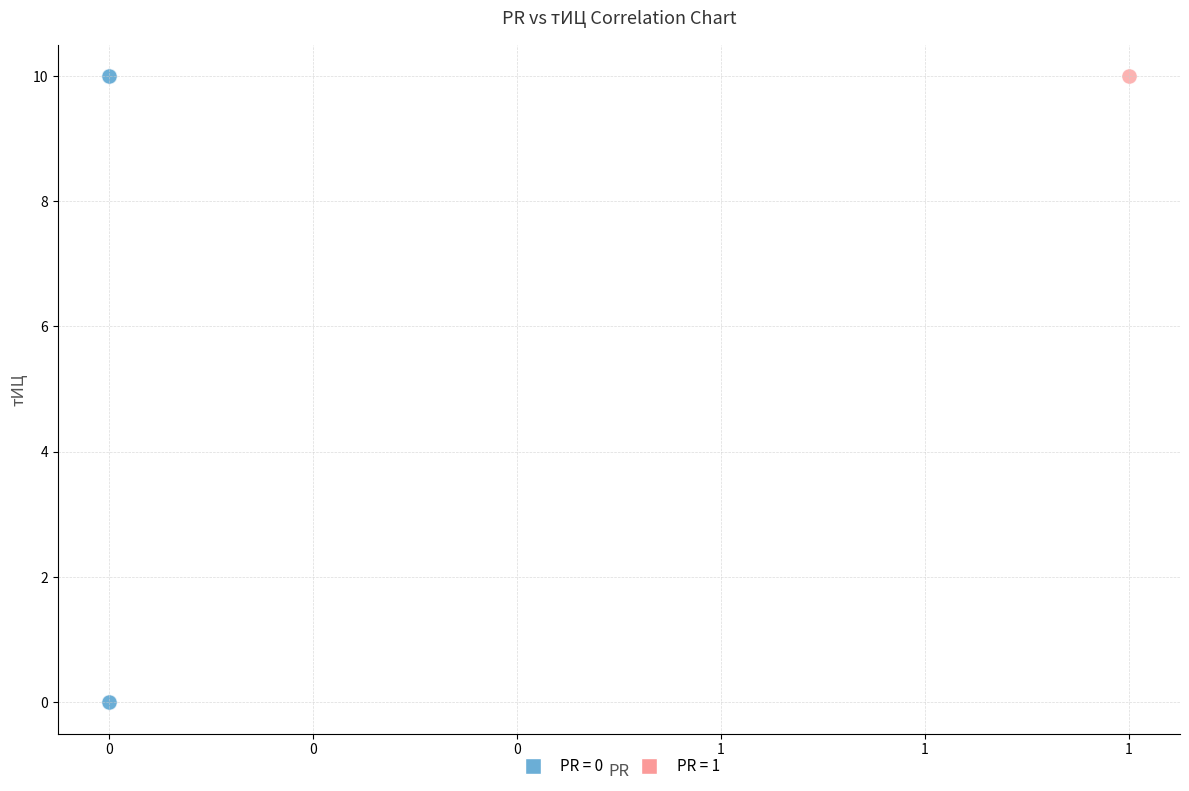

Which series contains the lowest Y value?

PR = 0